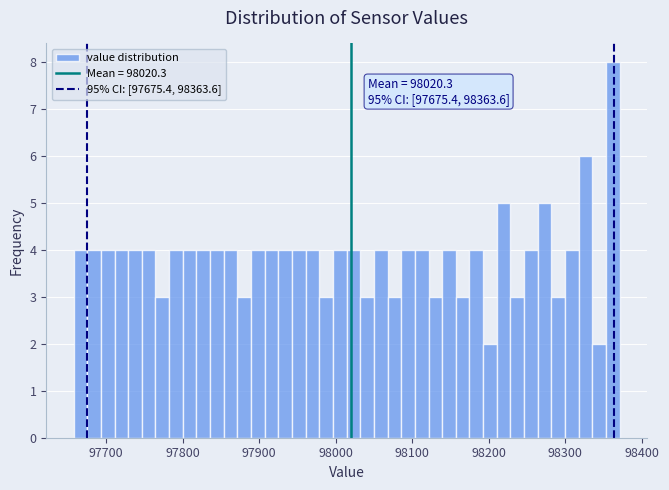

Around what value on the x-axis is the tallest bar? Give the approximate position of its centre, as read against the axis.

98360